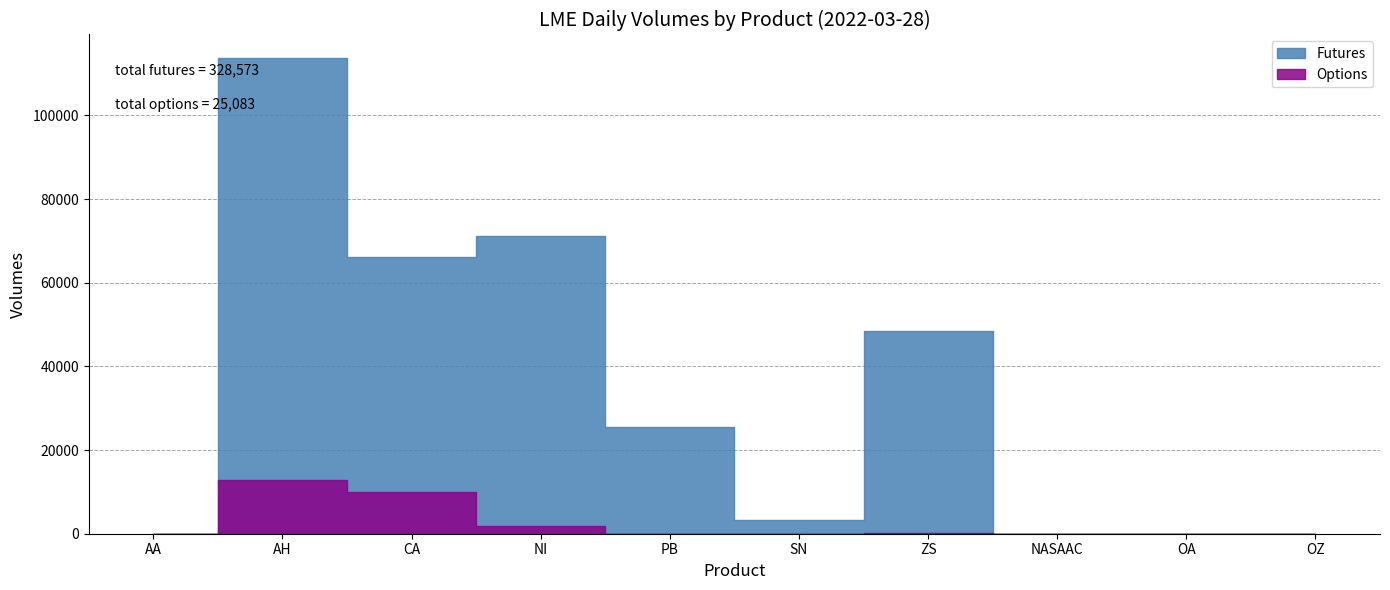

True or false: Options and Futures intersect in this chart.

False